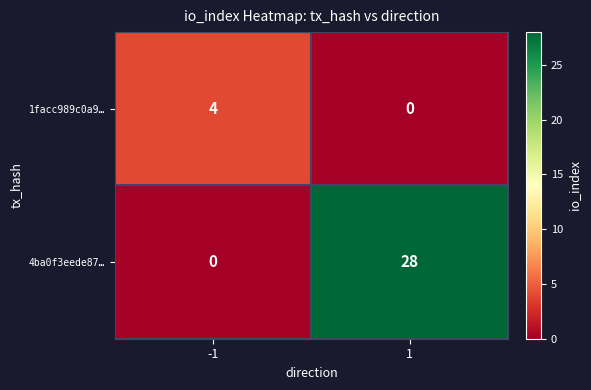

What is the spread (max minus min) of values at -1?

4